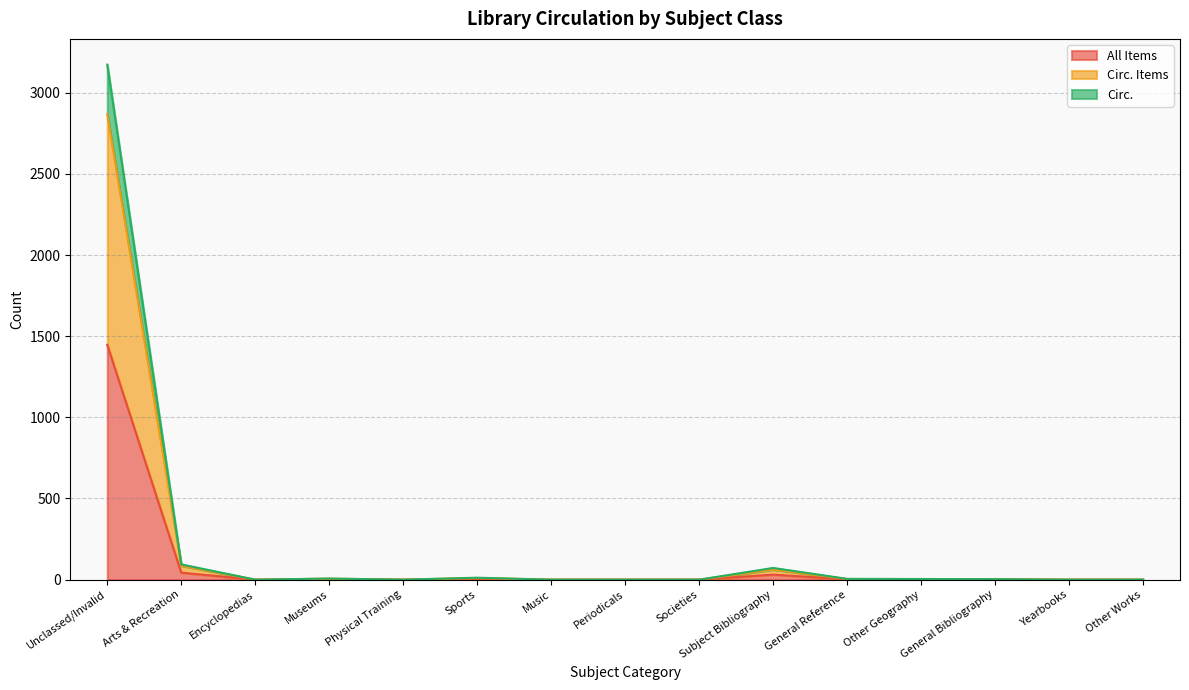

How many lines are shown in the chart?

3